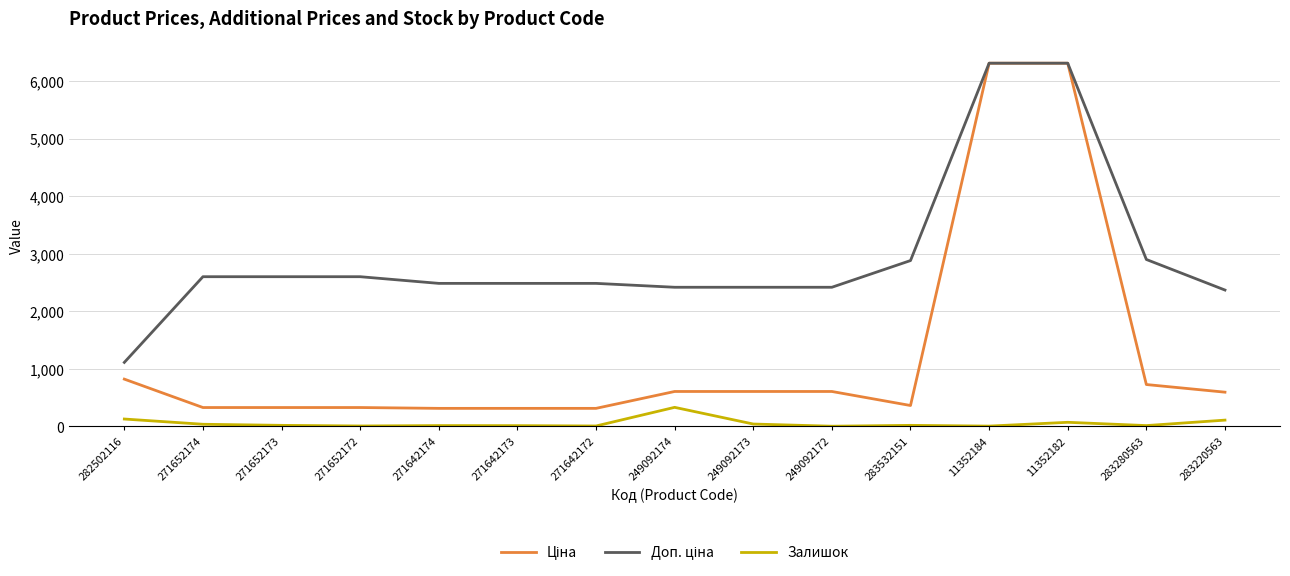

True or false: Залишок has a value of 38.0 at 249092173.

True